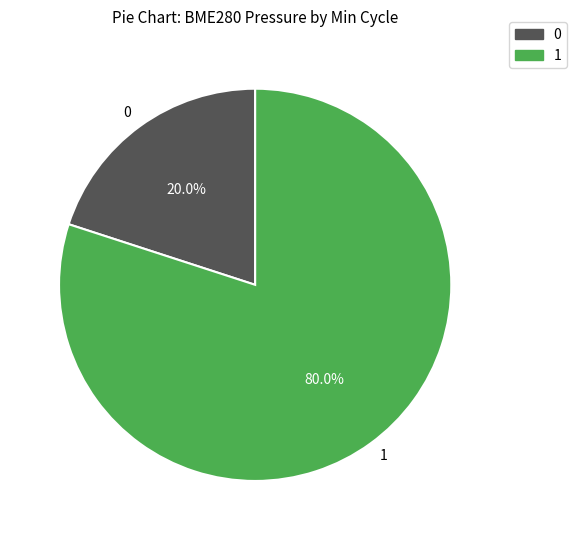

Is 0 the majority of the pie?

No